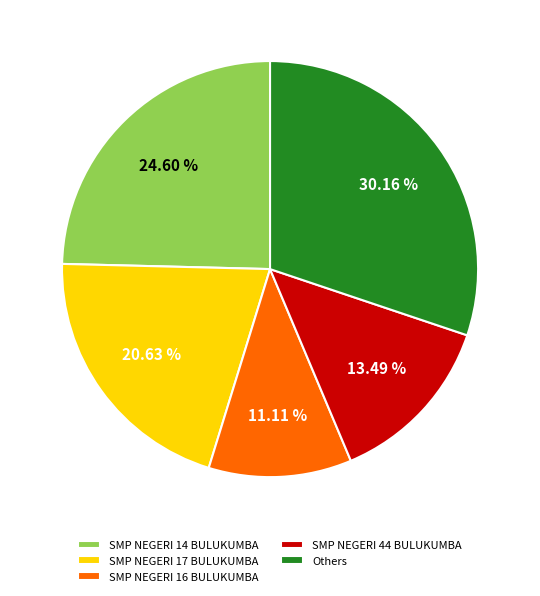

Is the sum of SMP NEGERI 17 BULUKUMBA and SMP NEGERI 14 BULUKUMBA greater than half?

No